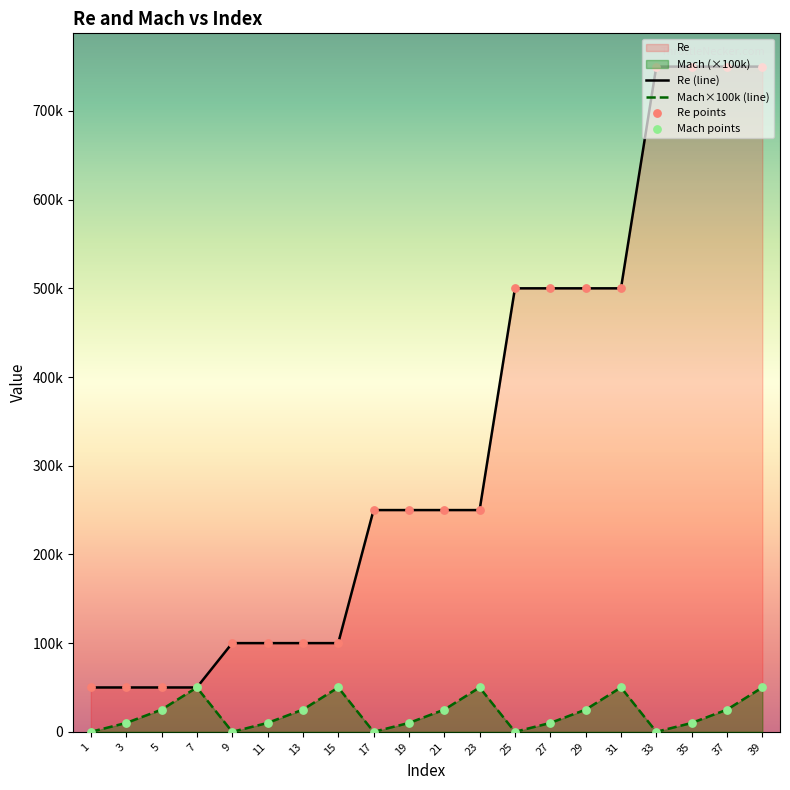

Which series contains the highest Y value?

Re (line)